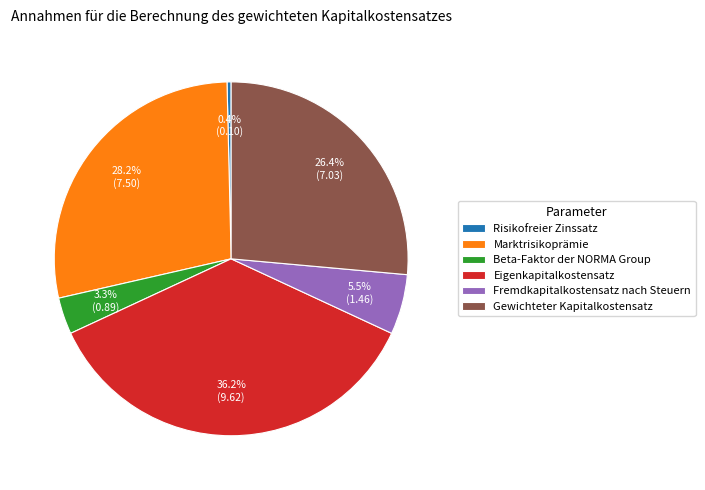

Which has a higher value, Beta-Faktor der NORMA Group or Gewichteter Kapitalkostensatz?

Gewichteter Kapitalkostensatz